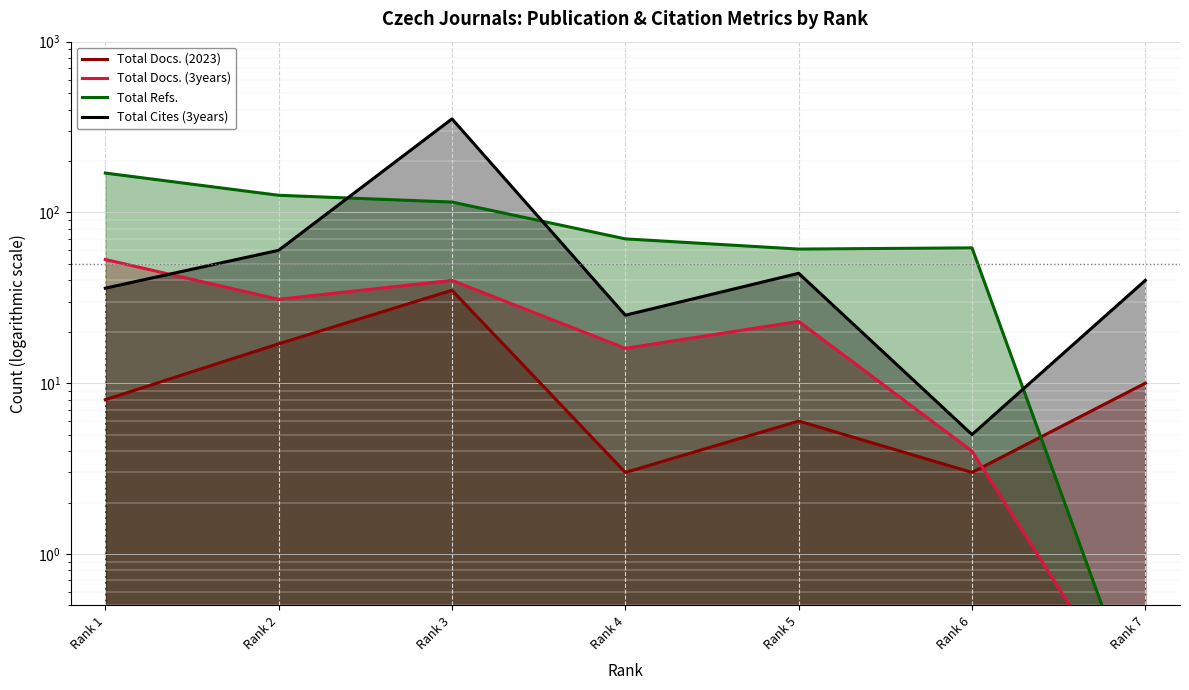

What is the maximum value shown in the chart?

353.0